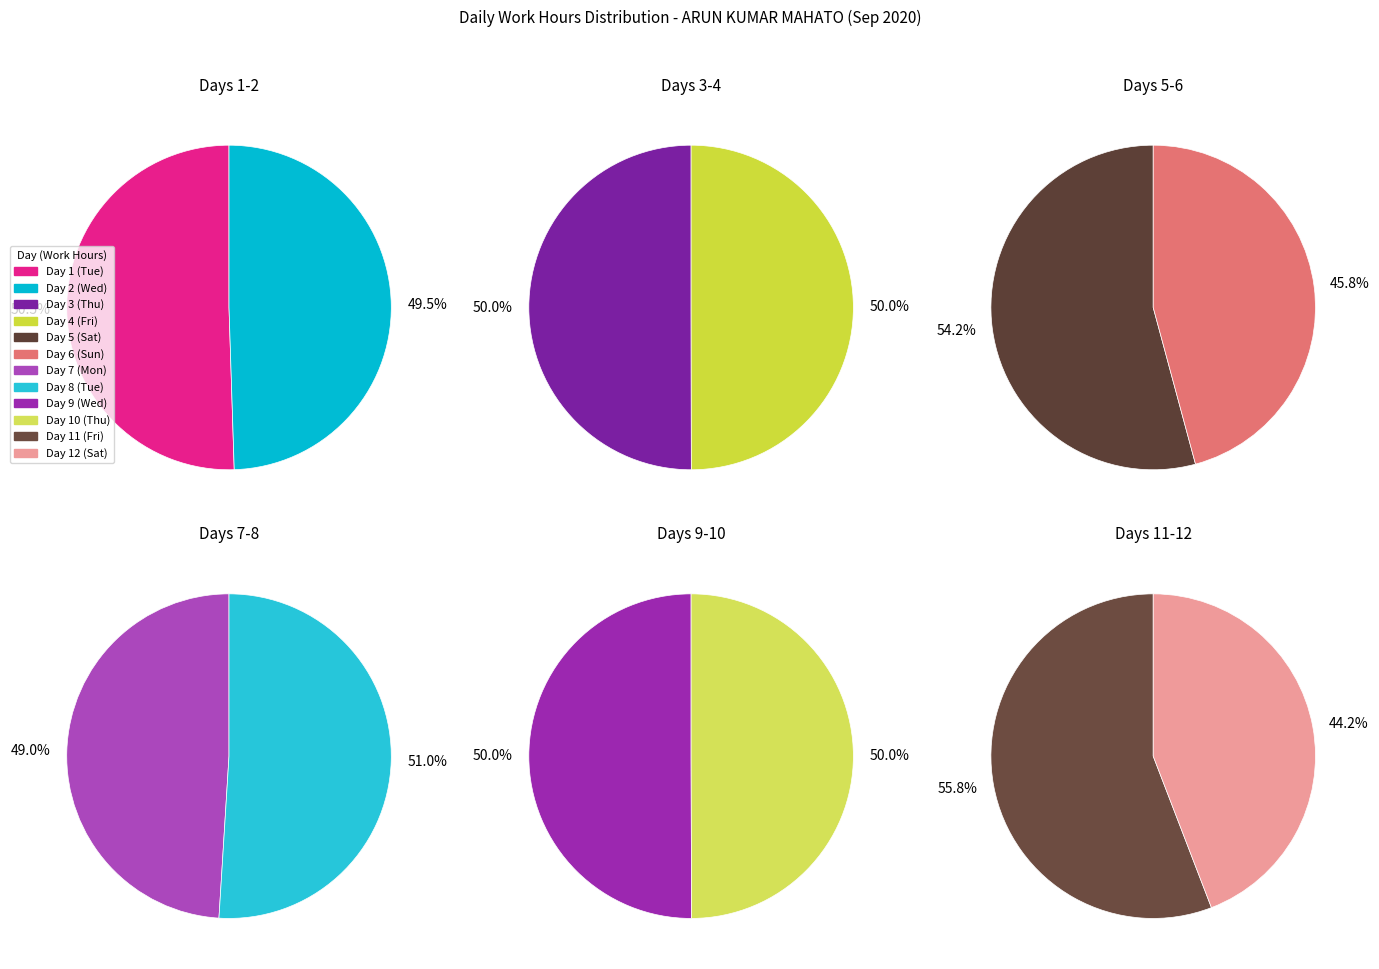

How many segments does this pie chart have?

12